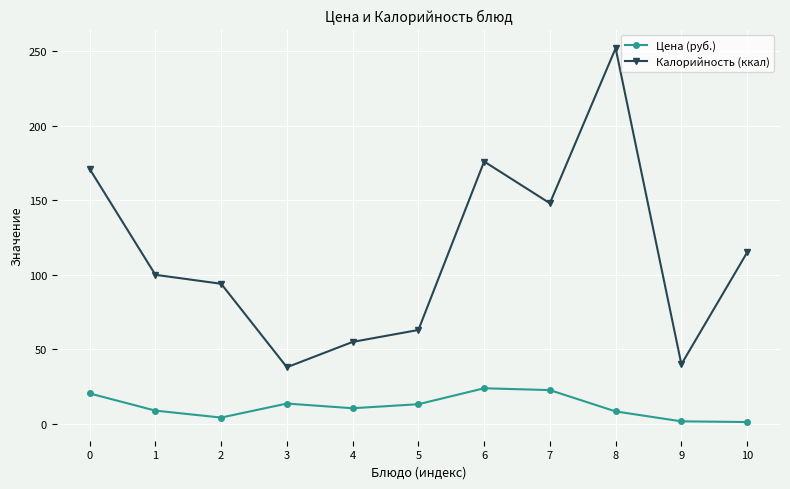

True or false: Цена (руб.) has a value of 20.4 at 0.

True